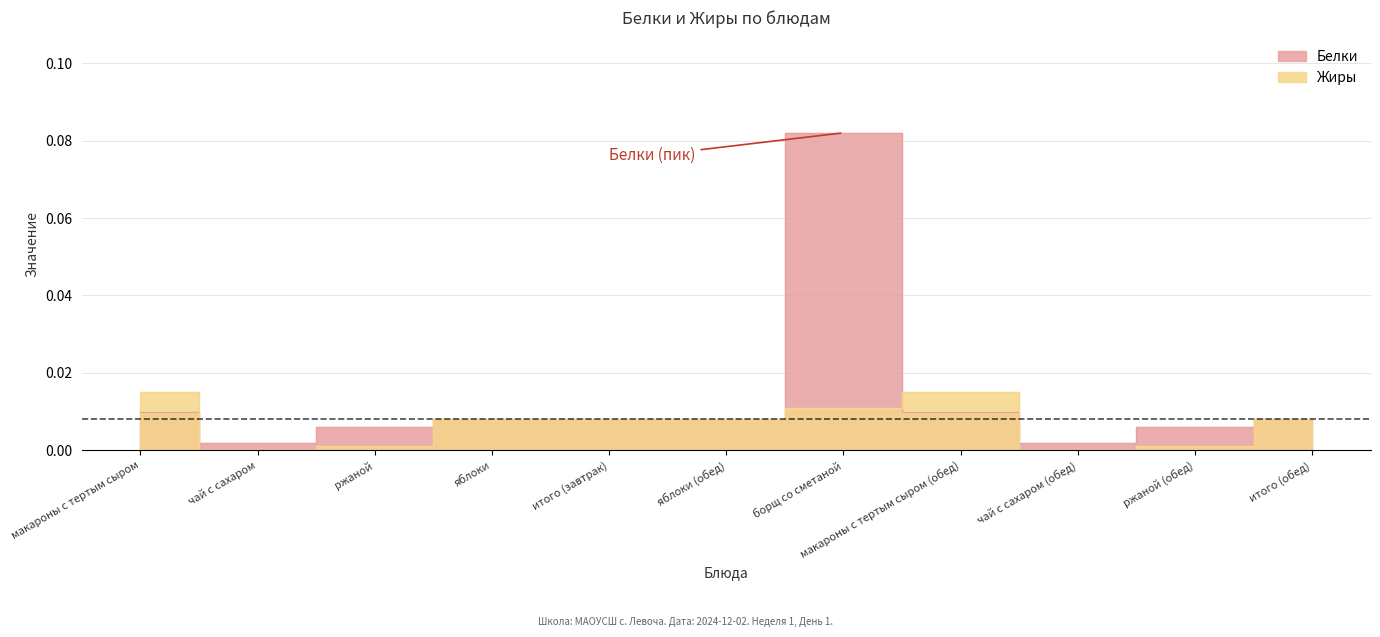

What are all the series names shown in the legend?

Белки, Жиры